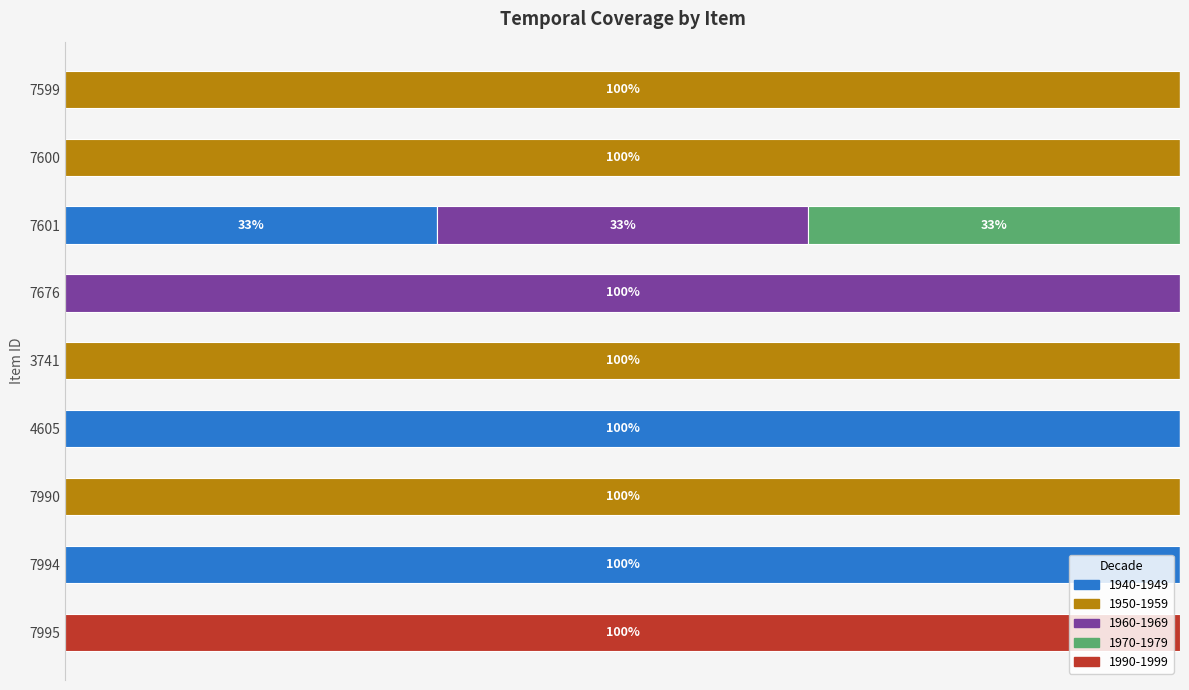

What is the label of the 9th bar from the left?

7995